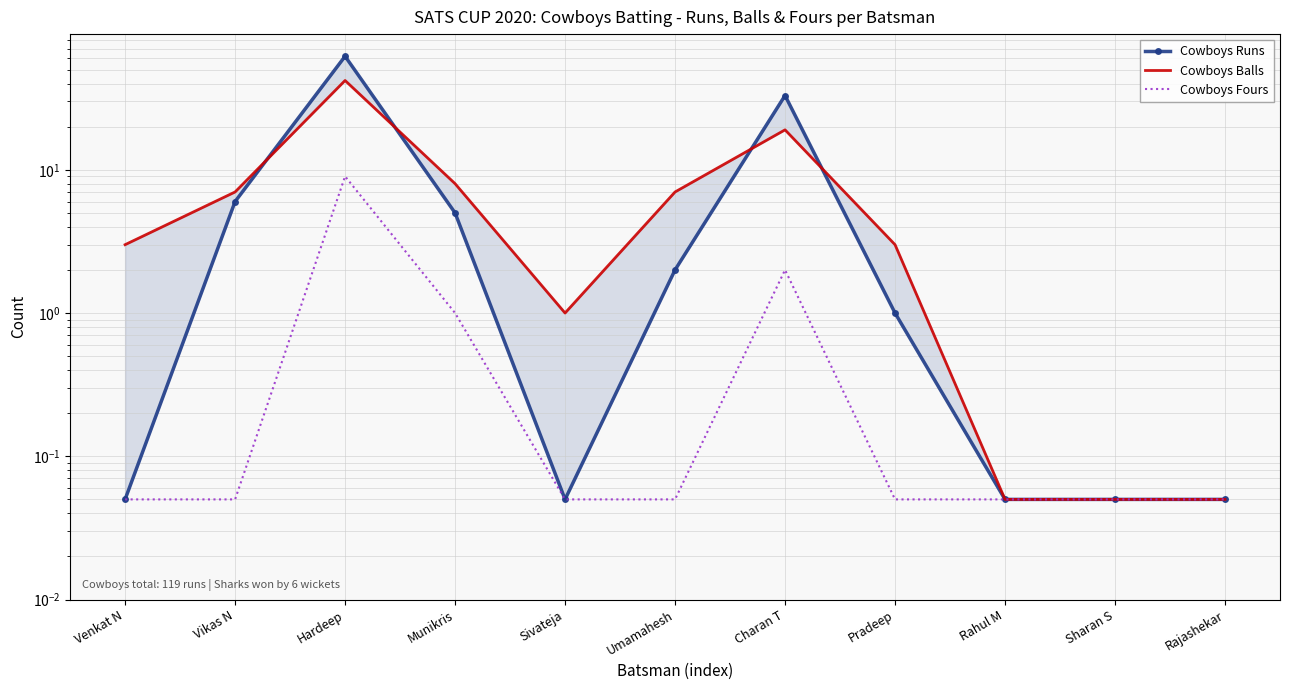

Rank the series by their average value, from highest to lowest.

Cowboys Runs, Cowboys Balls, Cowboys Fours